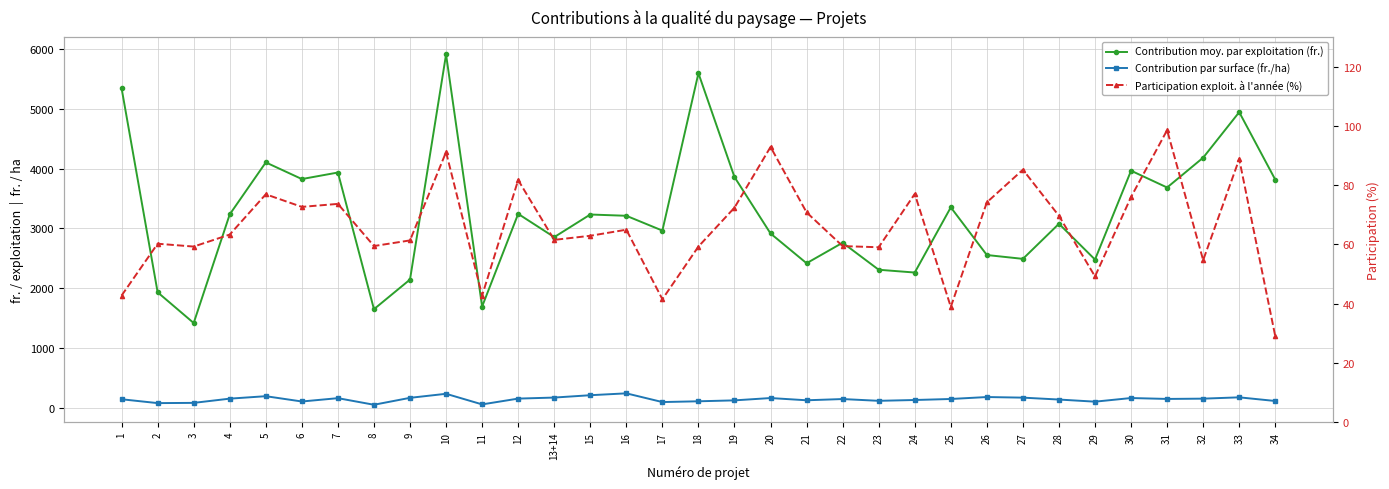

What is the sum of the Contribution moy. par exploitation (fr.) values at 8 and 29?

4129.6